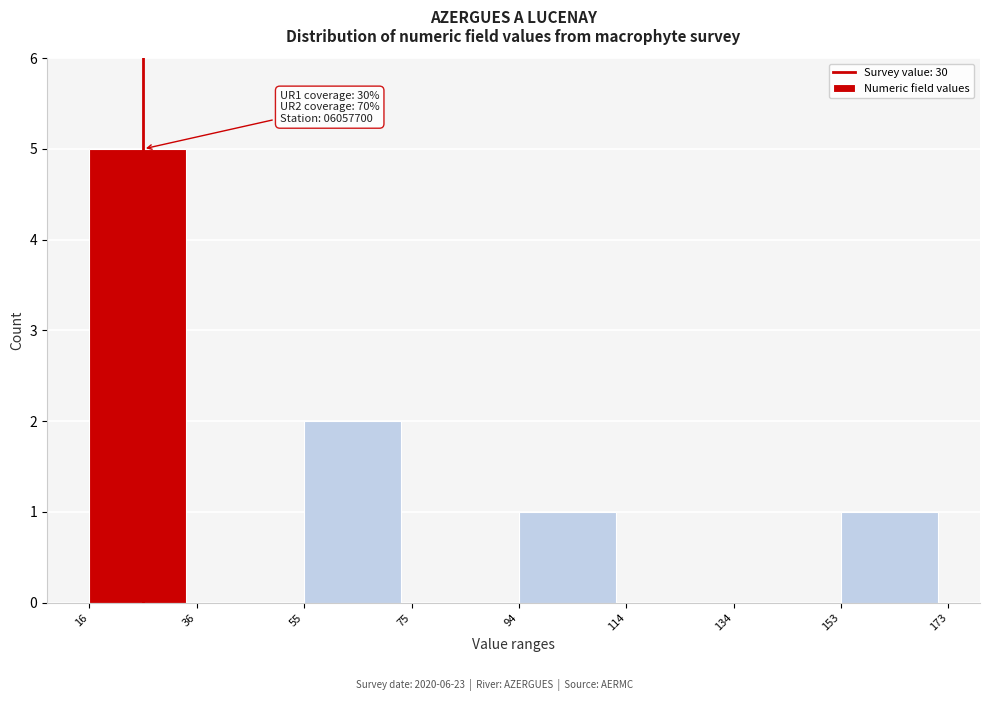

Which range on the x-axis has the tallest bar?

16 to 36